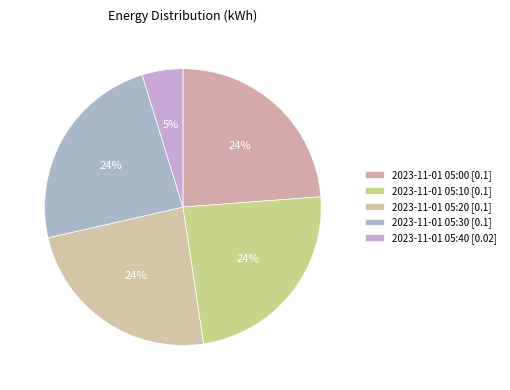

How many slices are in this pie chart?

5